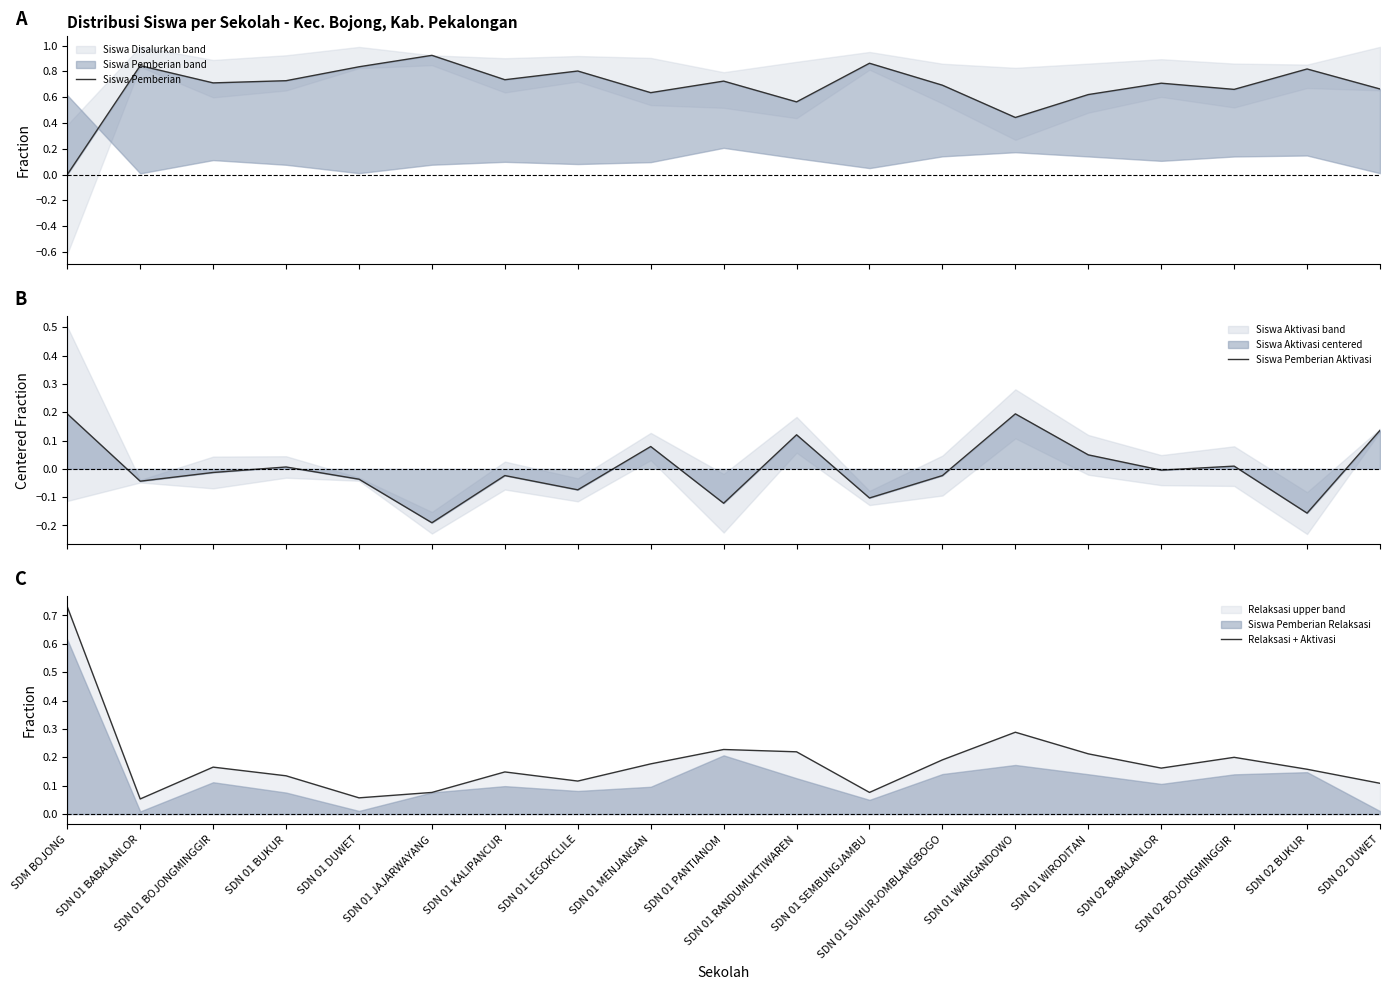

True or false: Siswa Pemberian Aktivasi has more than 2 points higher than both neighbors.

True